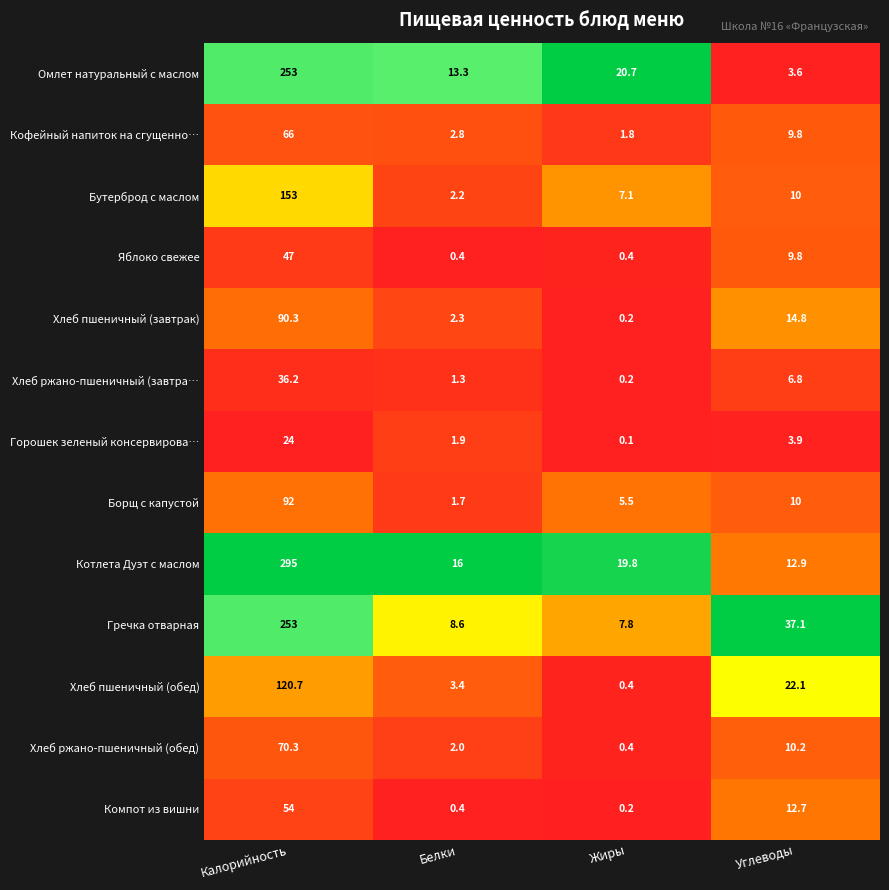

What is the sum of all Бутерброд с маслом values?

172.3